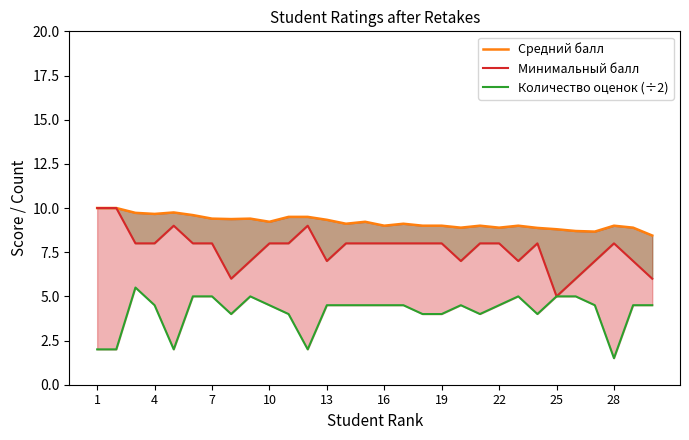

The Минимальный балл series shows 5.2 at 22. True or false?

False